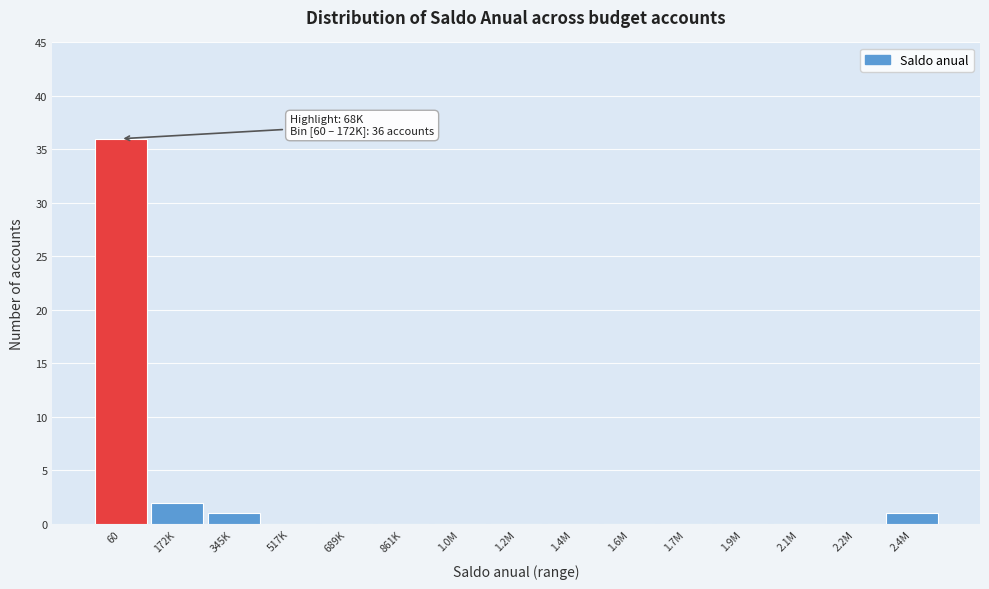

Reading left to right, list all the values displayed in this chart.

60=36	172K=2	345K=1	517K=0	689K=0	861K=0	1.0M=0	1.2M=0	1.4M=0	1.6M=0	1.7M=0	1.9M=0	2.1M=0	2.2M=0	2.4M=1